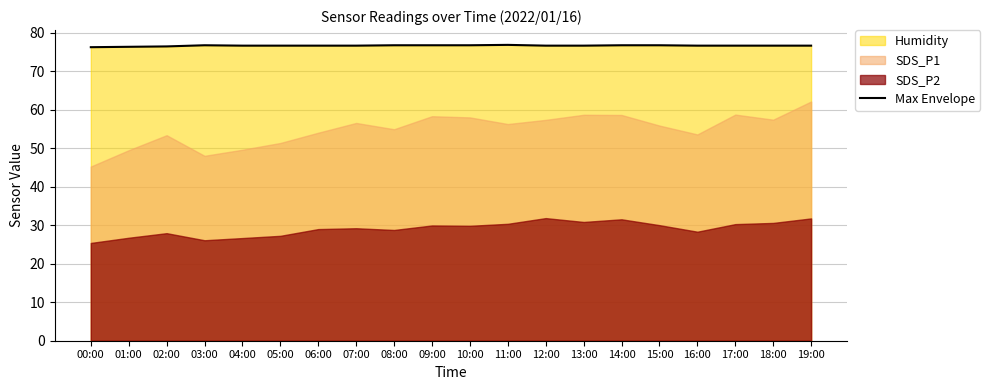

True or false: there are more than 0 points higher than both neighbors.

True